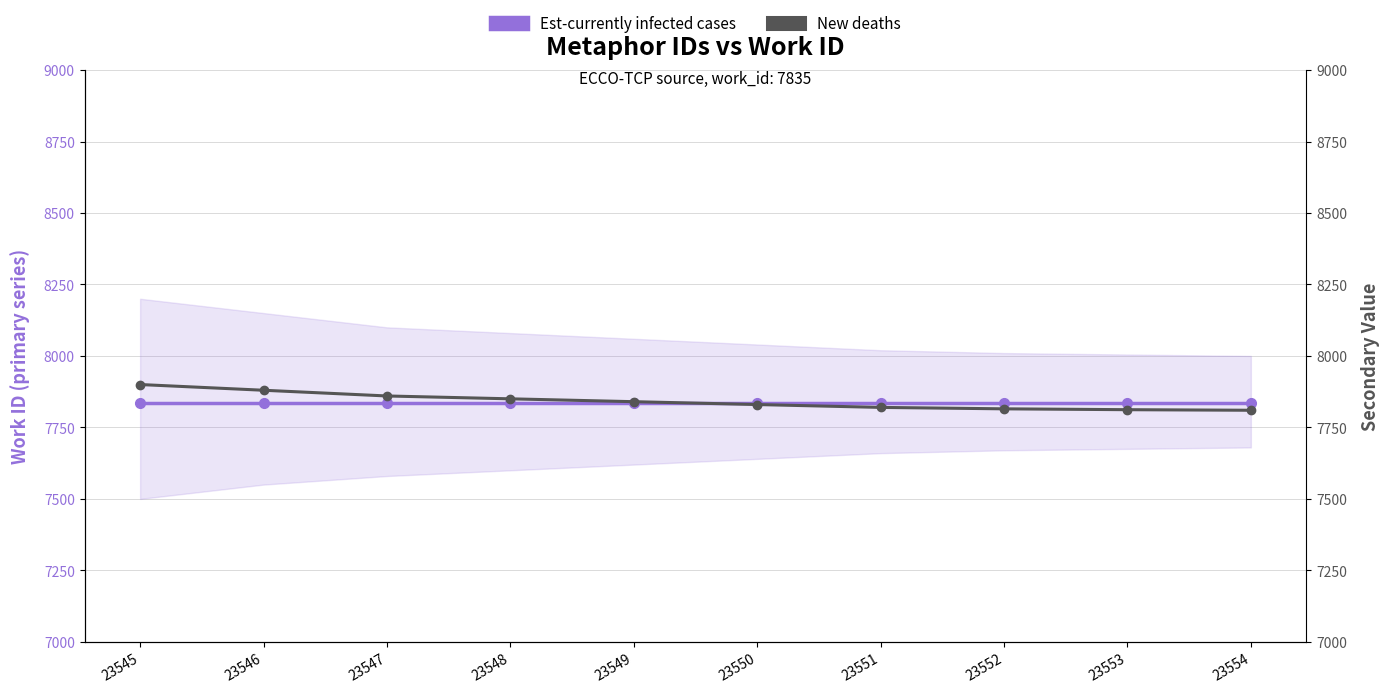

At how many categories does at least one series exceed 7856?

3